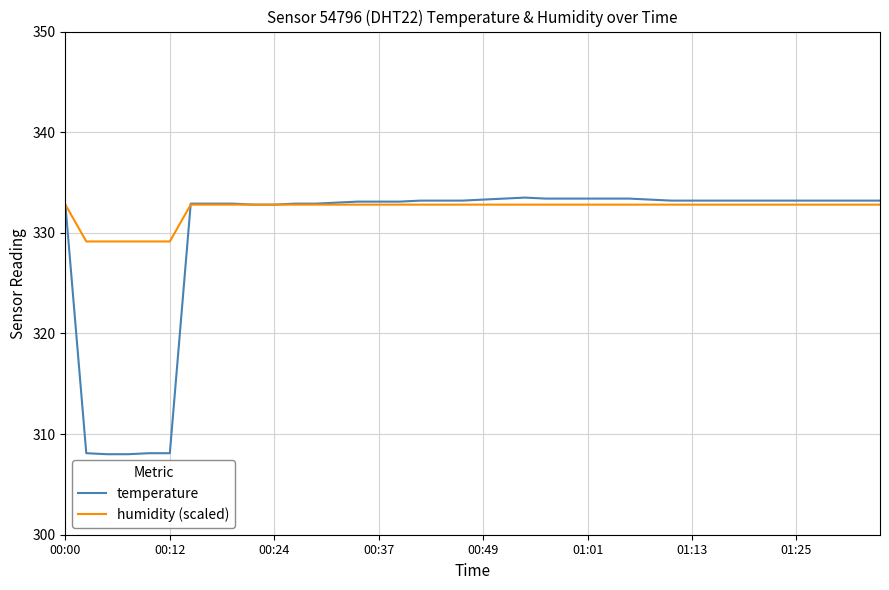

What is the greatest value displayed?

333.5